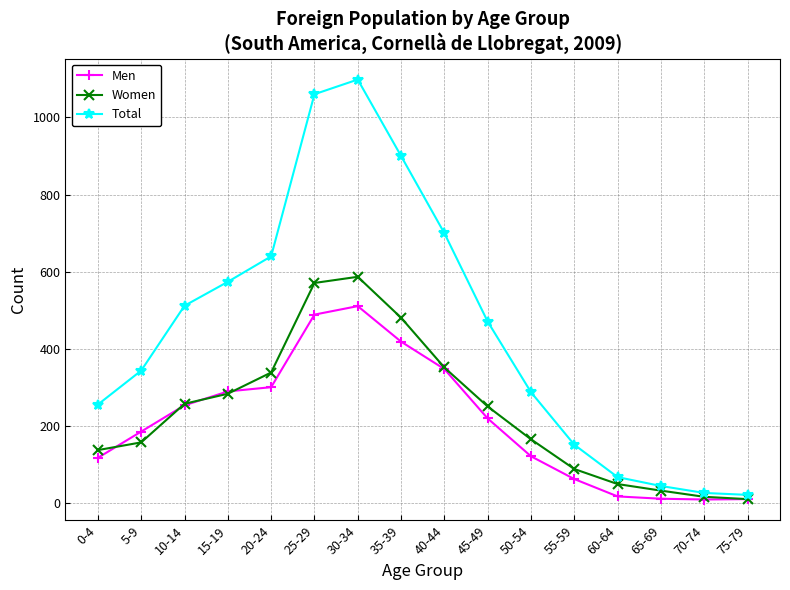

Is the value of Men at 25-29 greater than the value of Women at 70-74?

Yes